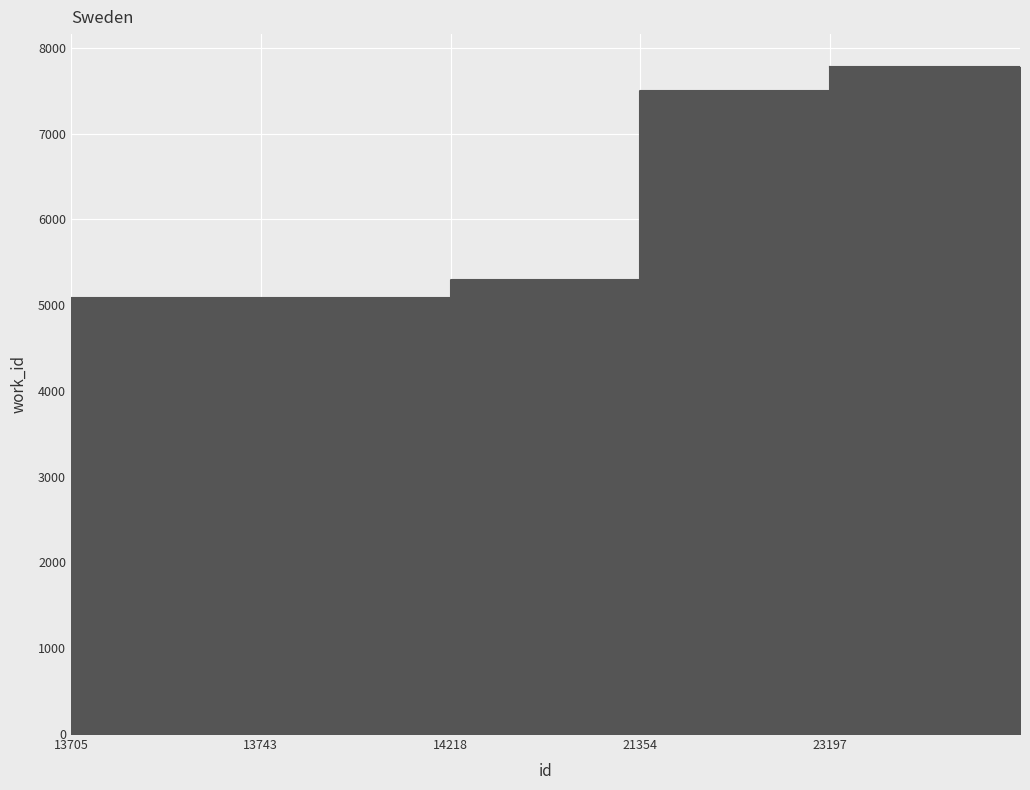

Rank the categories by value from lowest to highest.

13705, 13743, 14218, 21354, 23197